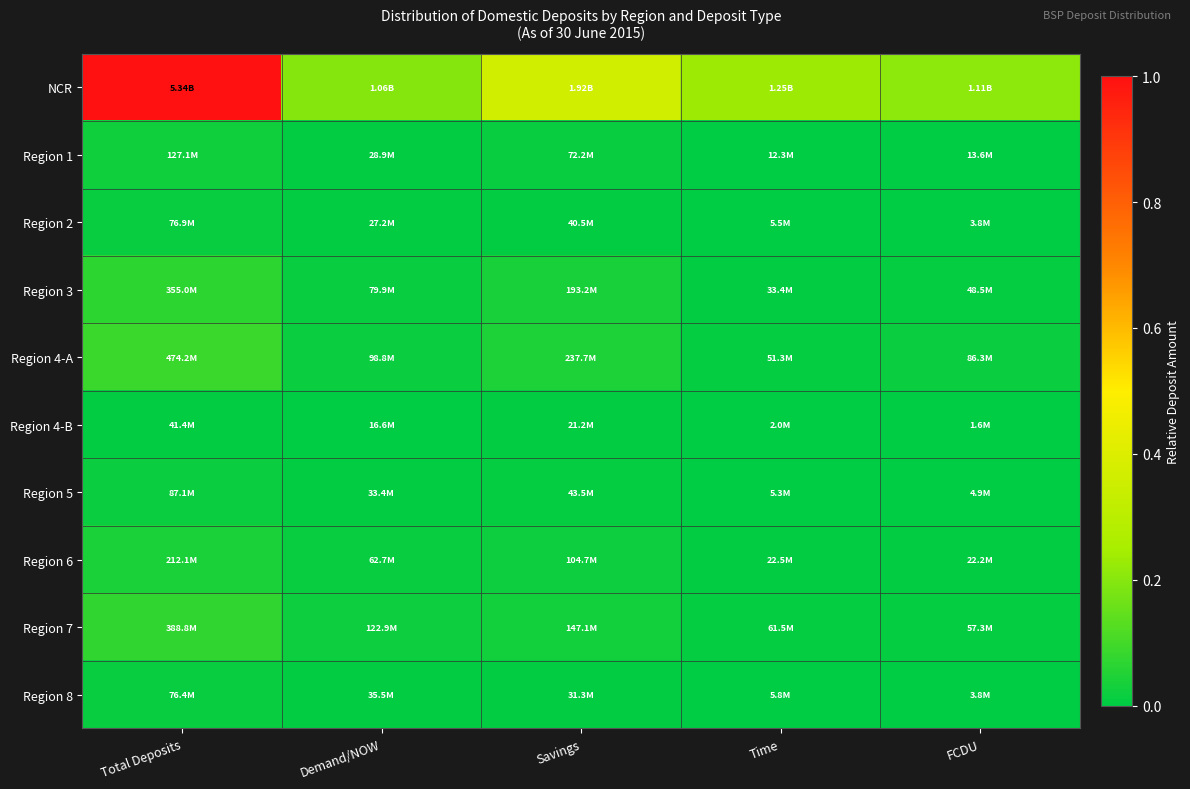

Which series has the largest total across all categories?

NCR